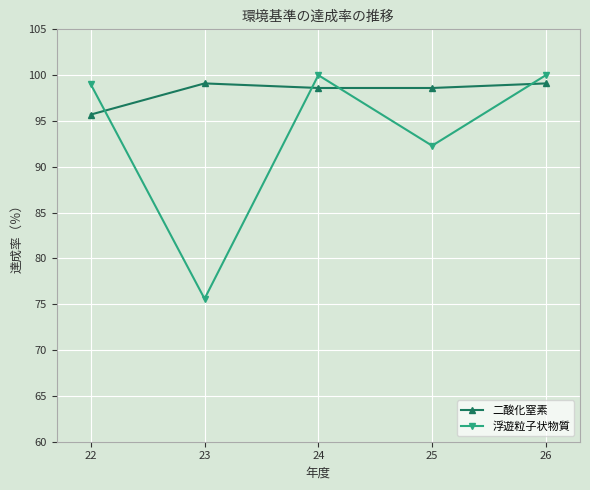

What is the difference between the highest and lowest values at 22?

3.3